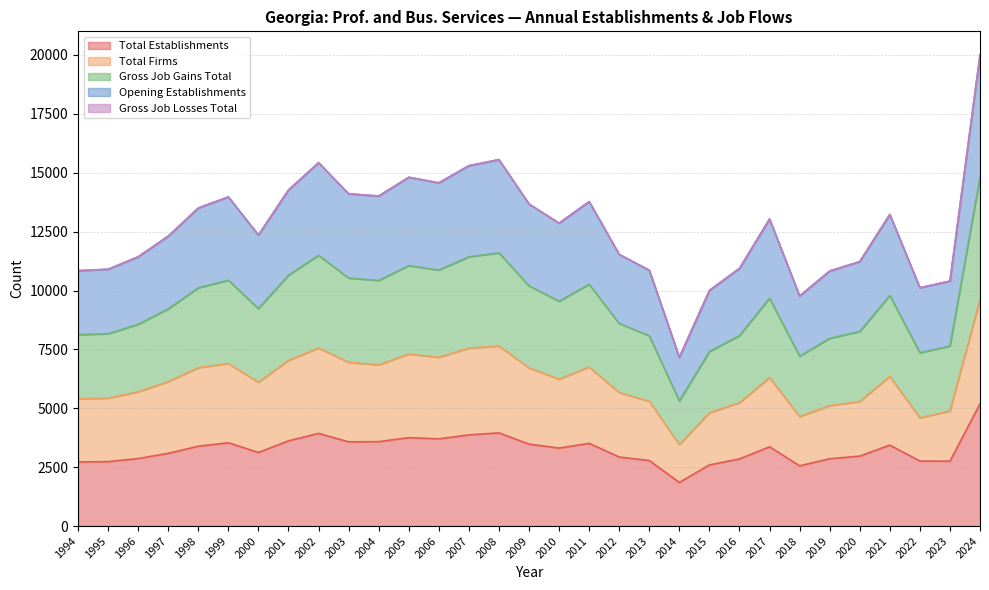

Does the chart display data point markers on the line(s)?

No